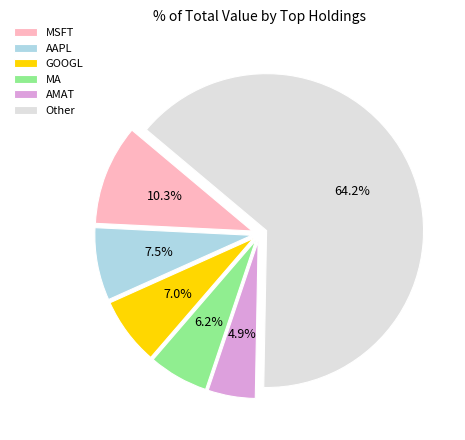

How many segments does this pie chart have?

6